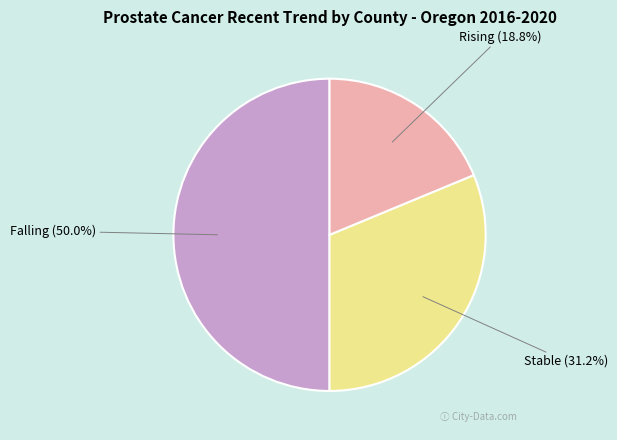

Which category has the biggest portion of the pie?

Falling (50.0%)